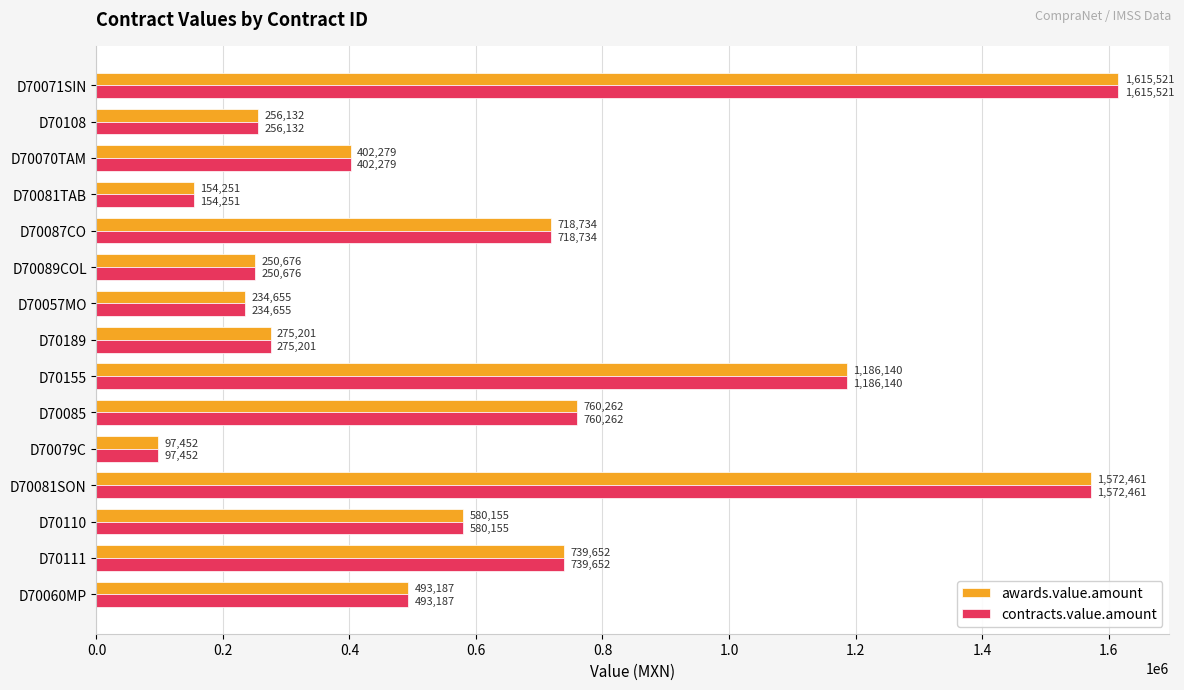

How many values in the contracts.value.amount series are below 493187?

7